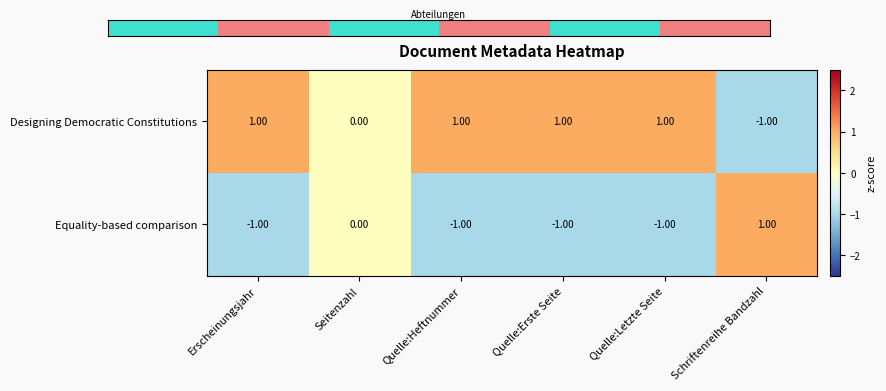

What is the total value across all series at Seitenzahl?

0